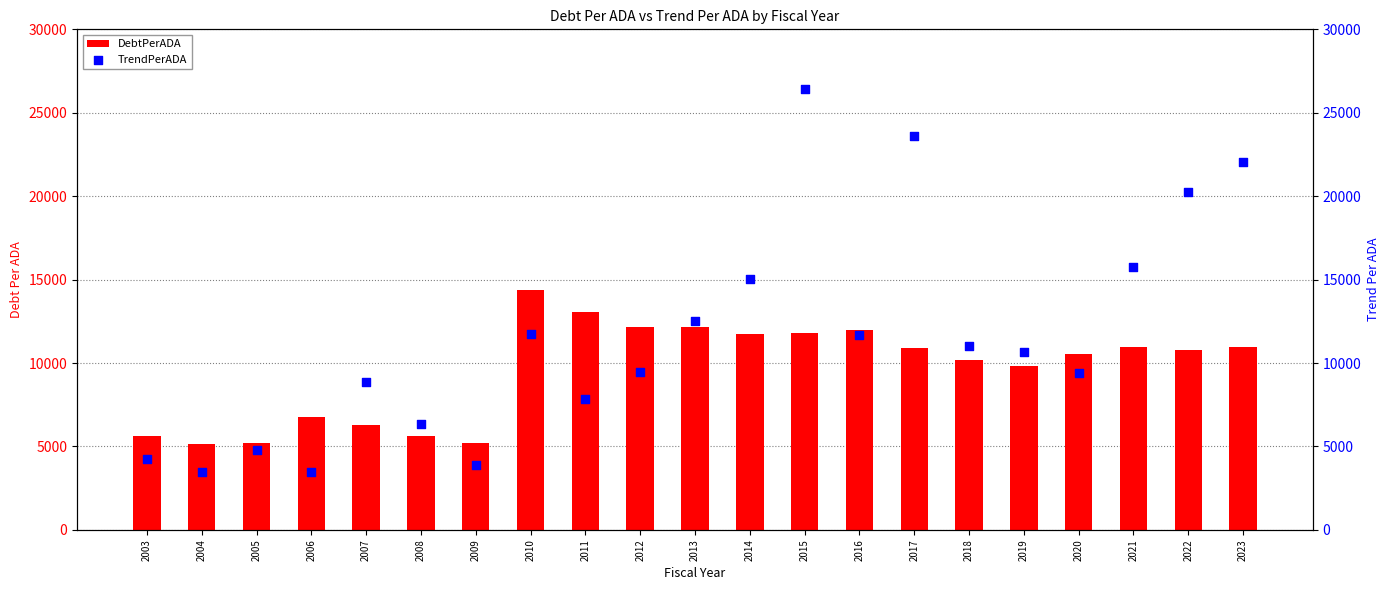

Which series contains the highest Y value?

TrendPerADA